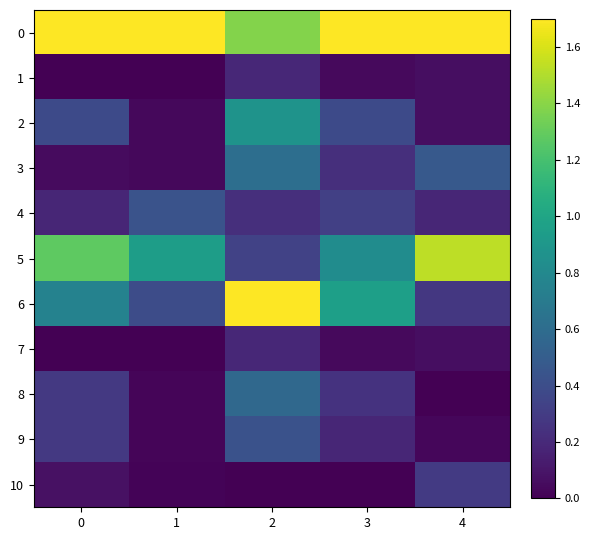

Which series changed the most between 1 and 3?

6